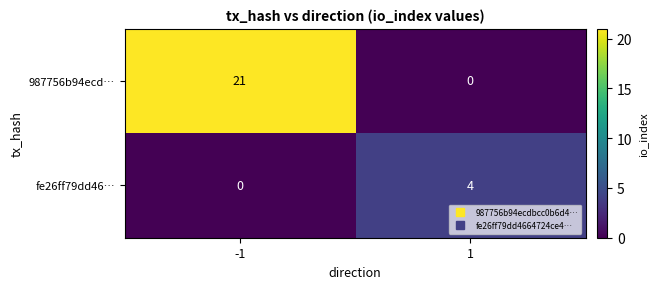

Is it true that 987756b94ecd… equals 13 at 1?

False